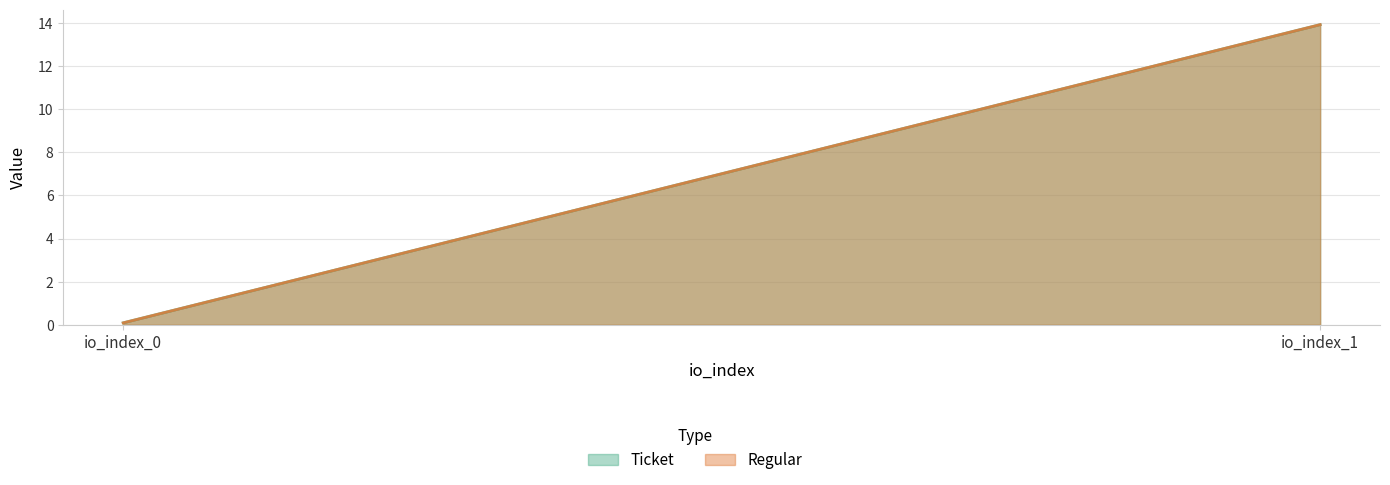

What is the maximum value shown in the chart?

13.9